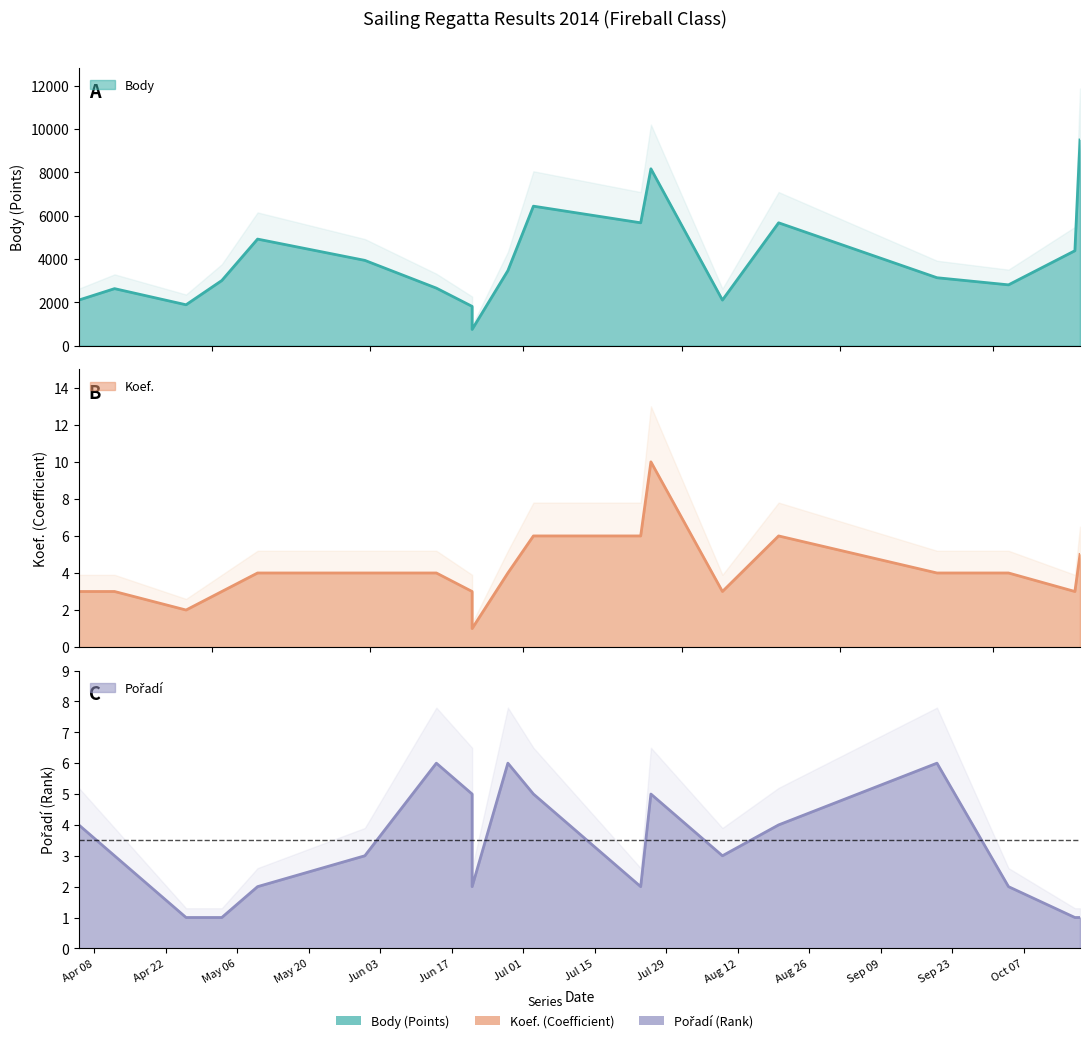

True or false: Pořadí and Body cross at least once.

False